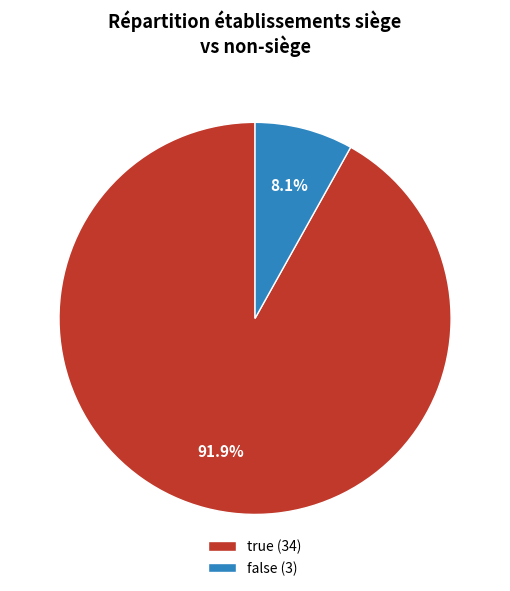

What is the majority slice?

true